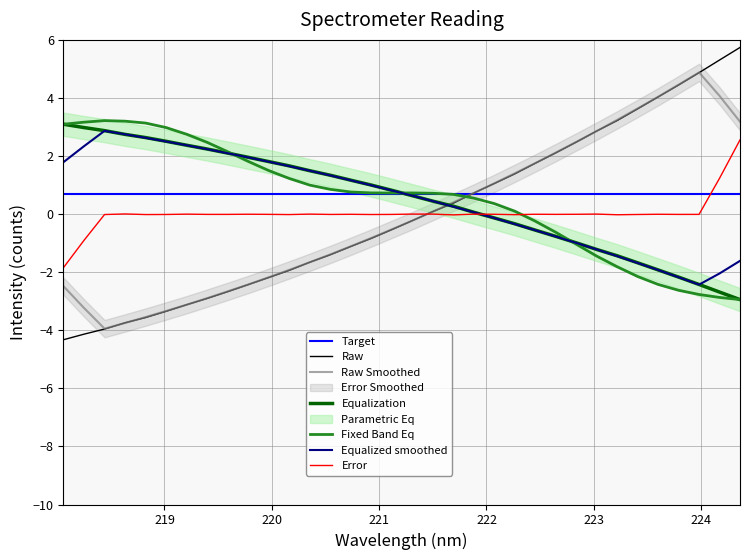

True or false: Raw and Fixed Band Eq cross at least once.

True